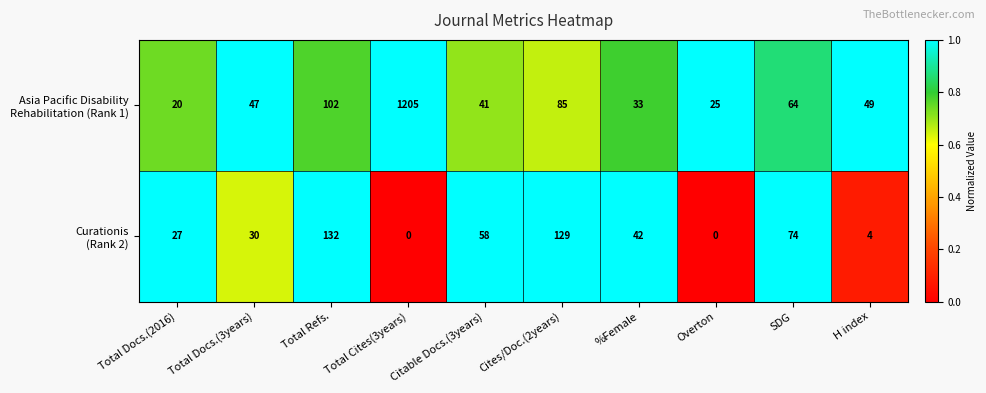

At which category is the sum across all series the highest?

Total Cites(3years)